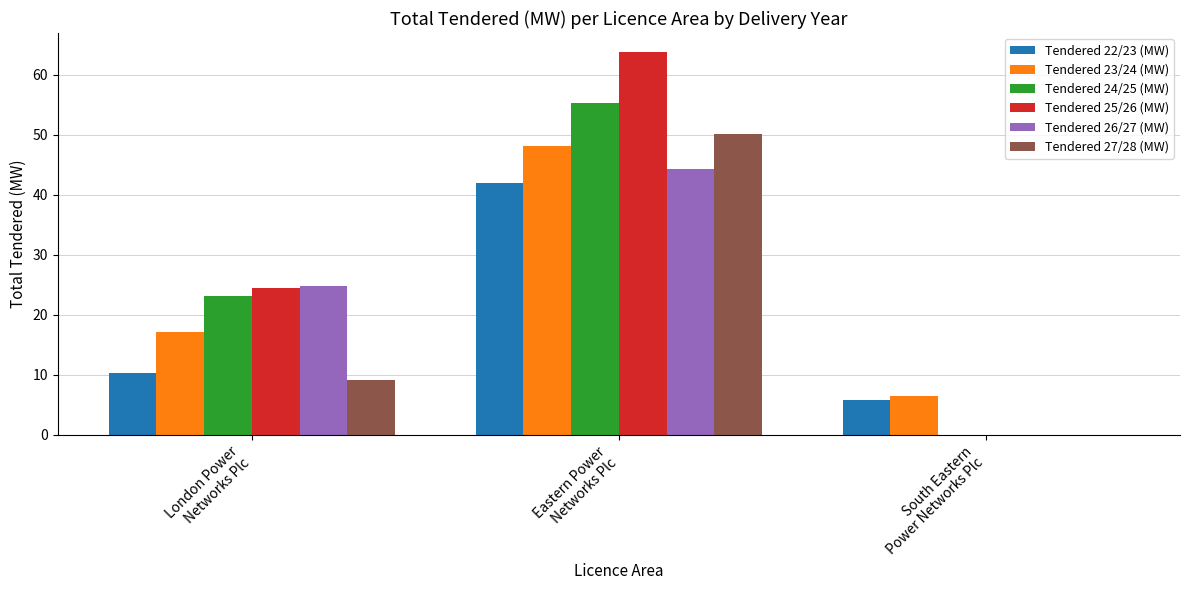

How many values in the Tendered 24/25 (MW) series exceed 23?

2